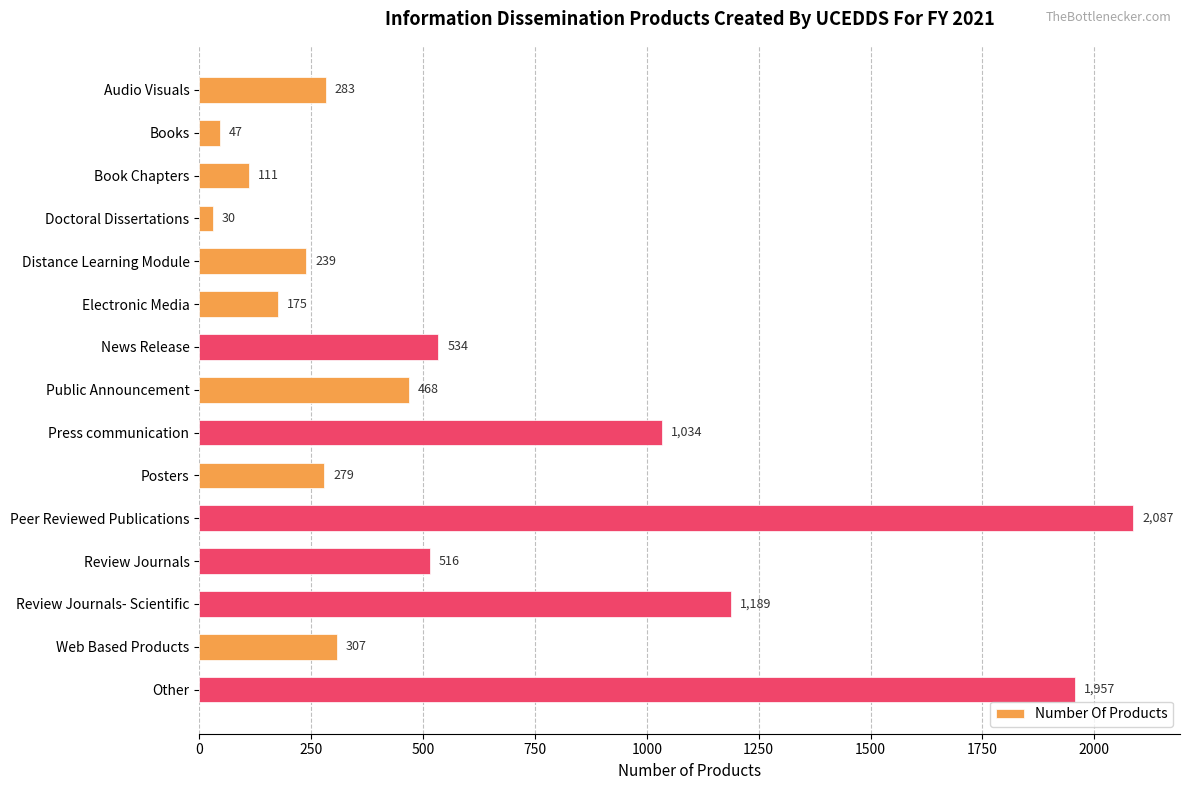

At which category does the chart reach its minimum across all series?

Doctoral Dissertations